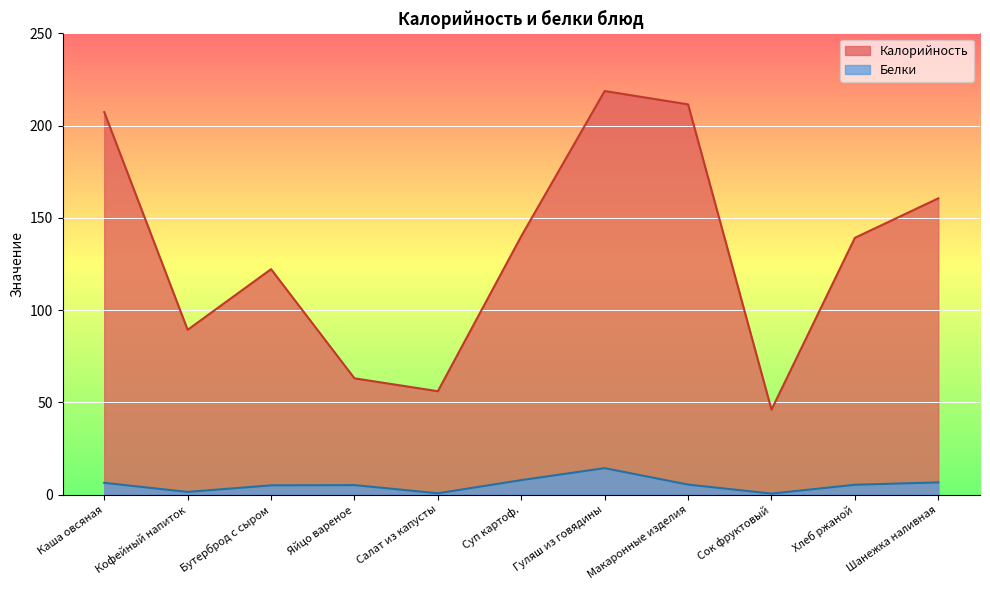

True or false: Белки and Калорийность cross at least once.

False